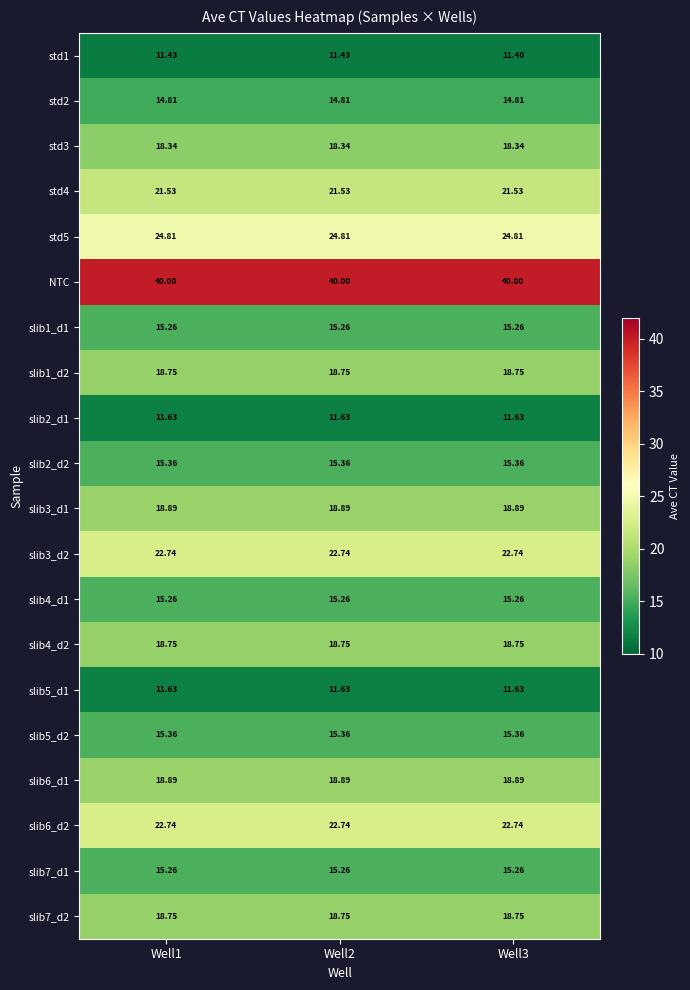

Is the value of std4 at Well3 greater than the value of slib5_d1 at Well3?

Yes